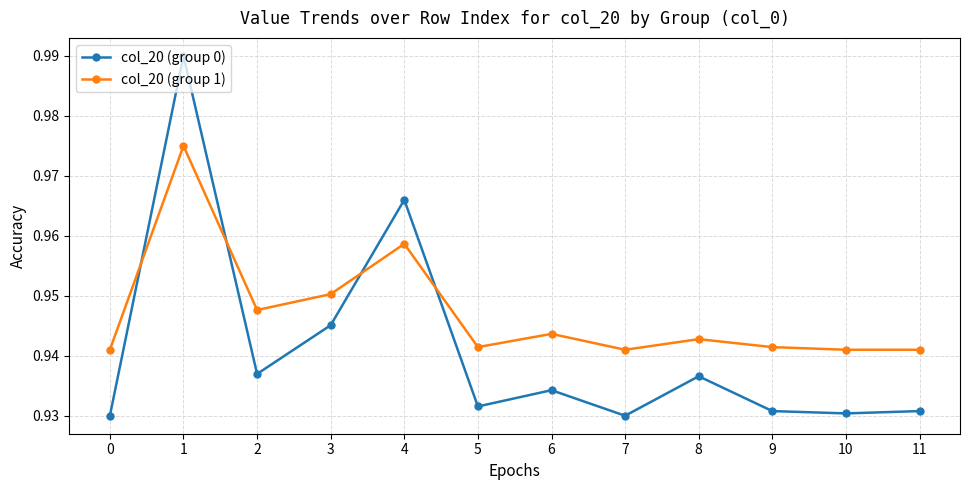

Is the value of col_20 (group 0) at 3 greater than the value of col_20 (group 1) at 11?

Yes